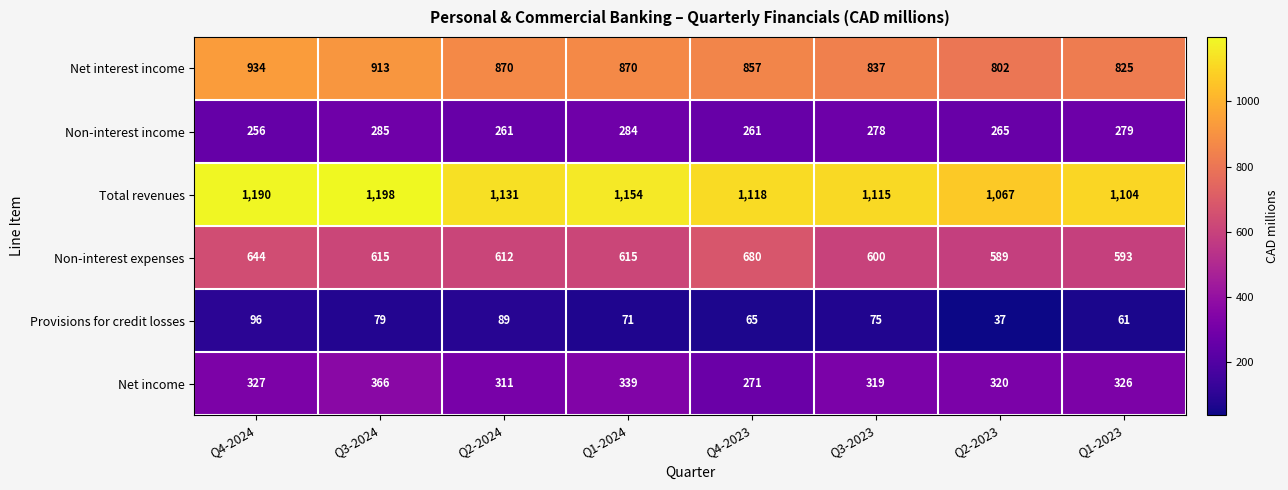

What is the maximum value for Net interest income?

934